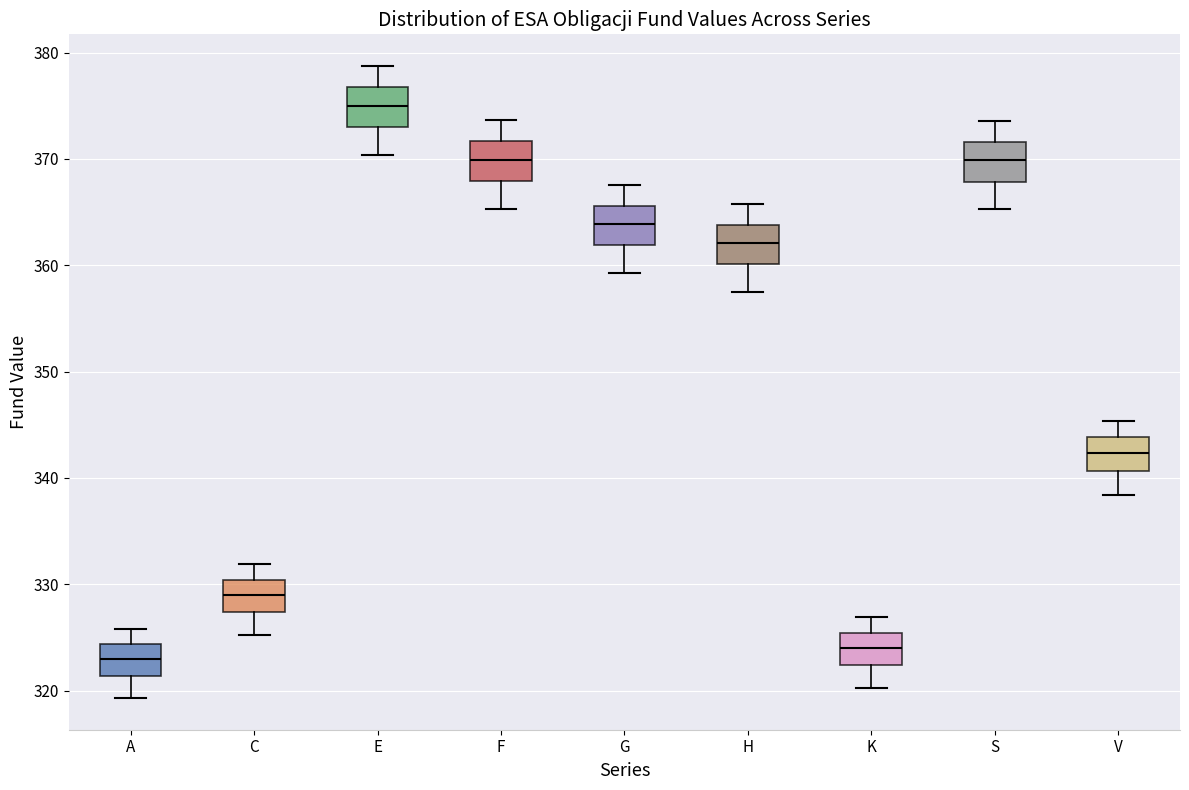

Where does the upper whisker of the box for A end on the y-axis? The values are not printed on the chart, so give them approximately, as read against the axis.

326